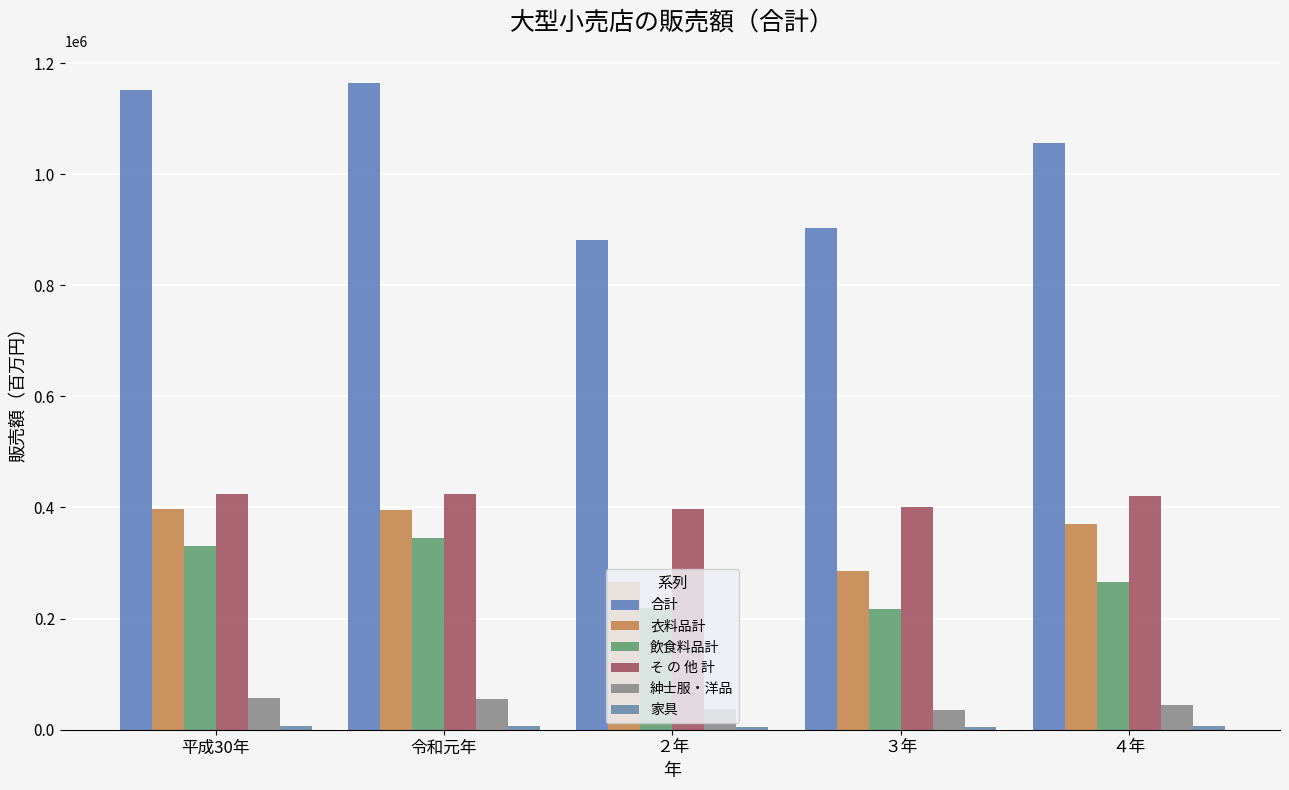

Count the number of data series in this chart.

6